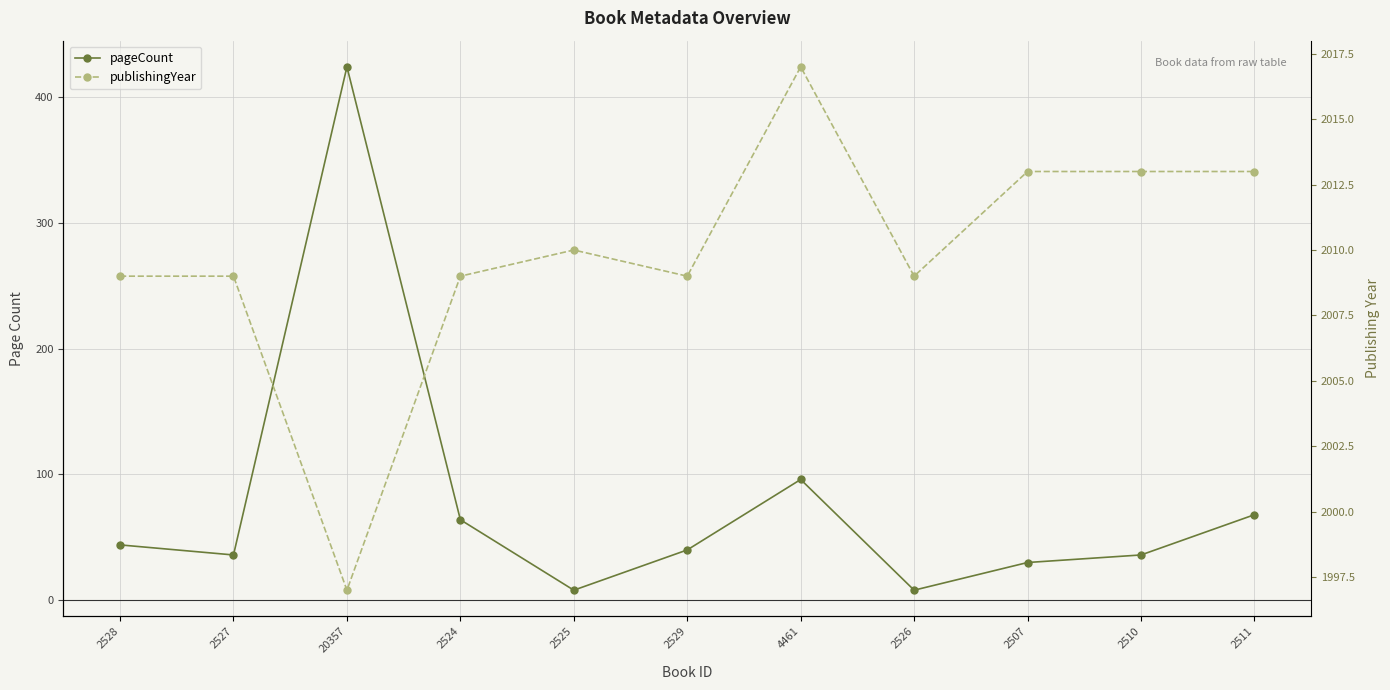

What is the sum of all pageCount values?

854